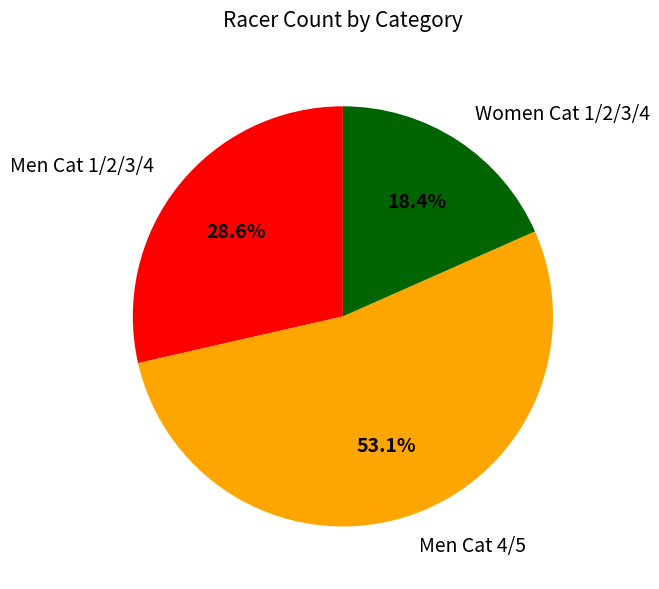

What percentage is the Women Cat 1/2/3/4 slice, to the nearest percent?

18%